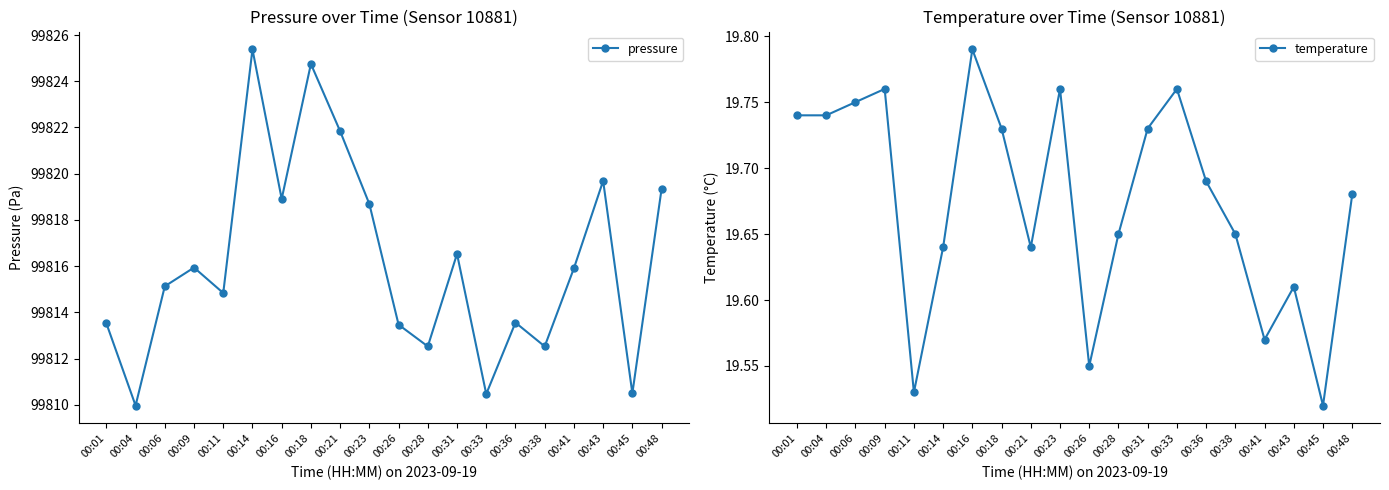

Does the chart display data point markers on the line(s)?

Yes